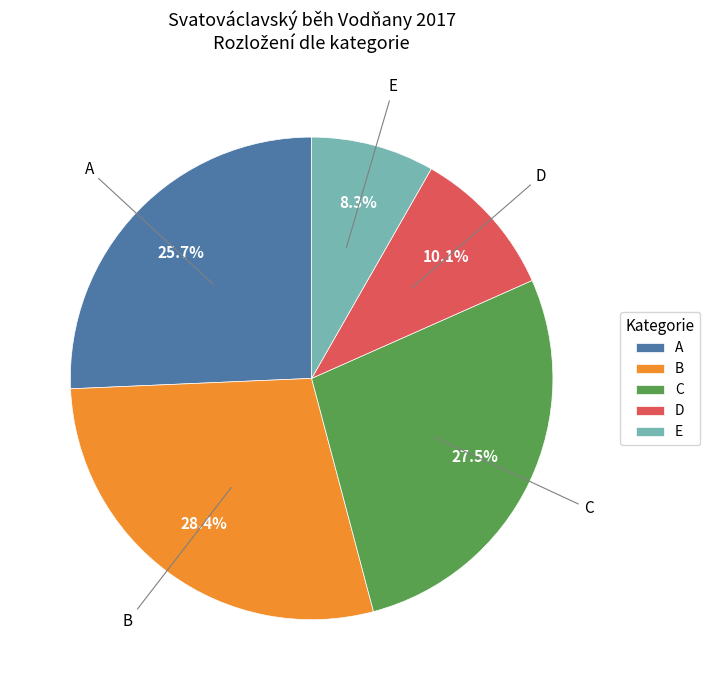

Between A and D, which is larger?

A